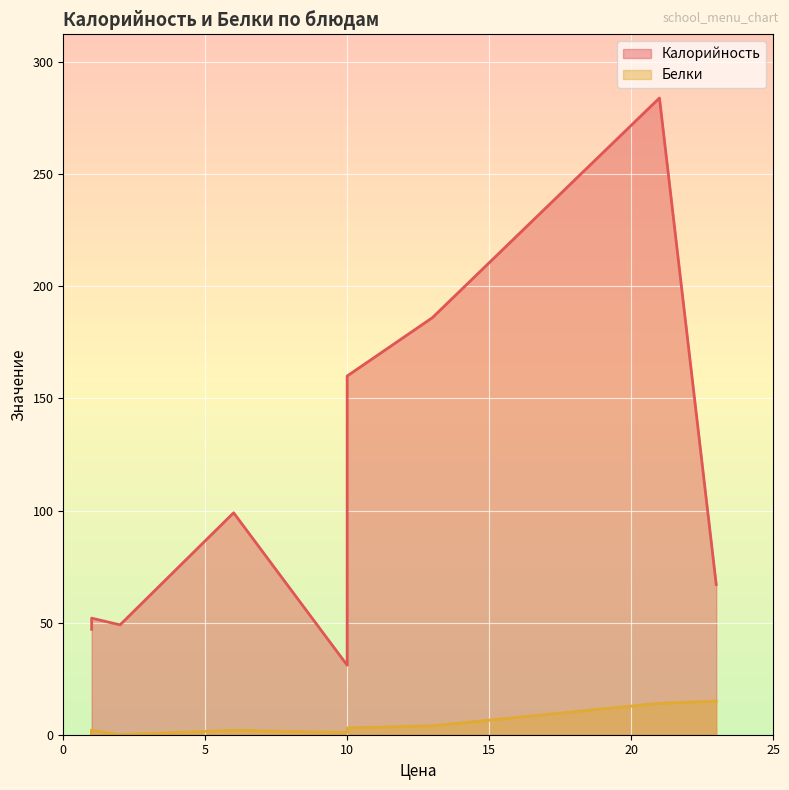

True or false: Белки and Калорийность intersect in this chart.

False